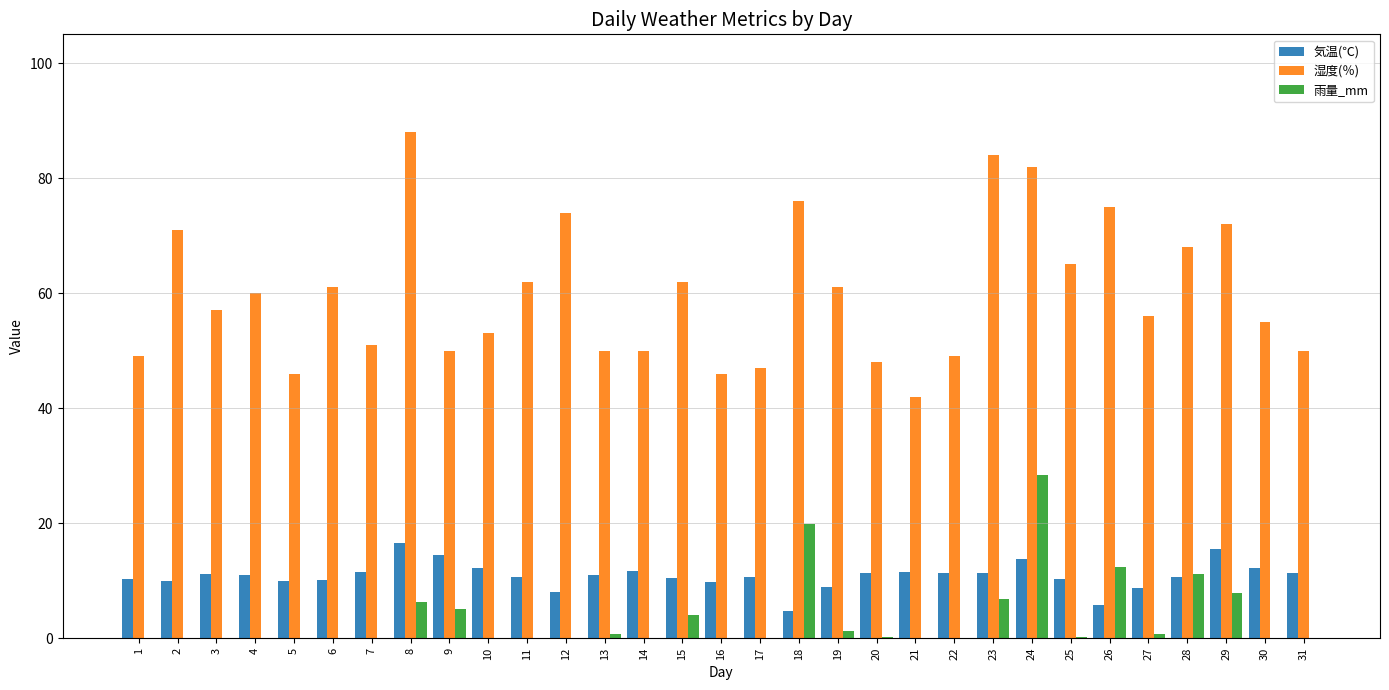

The 雨量_mm series shows 0.0 at 17. True or false?

True